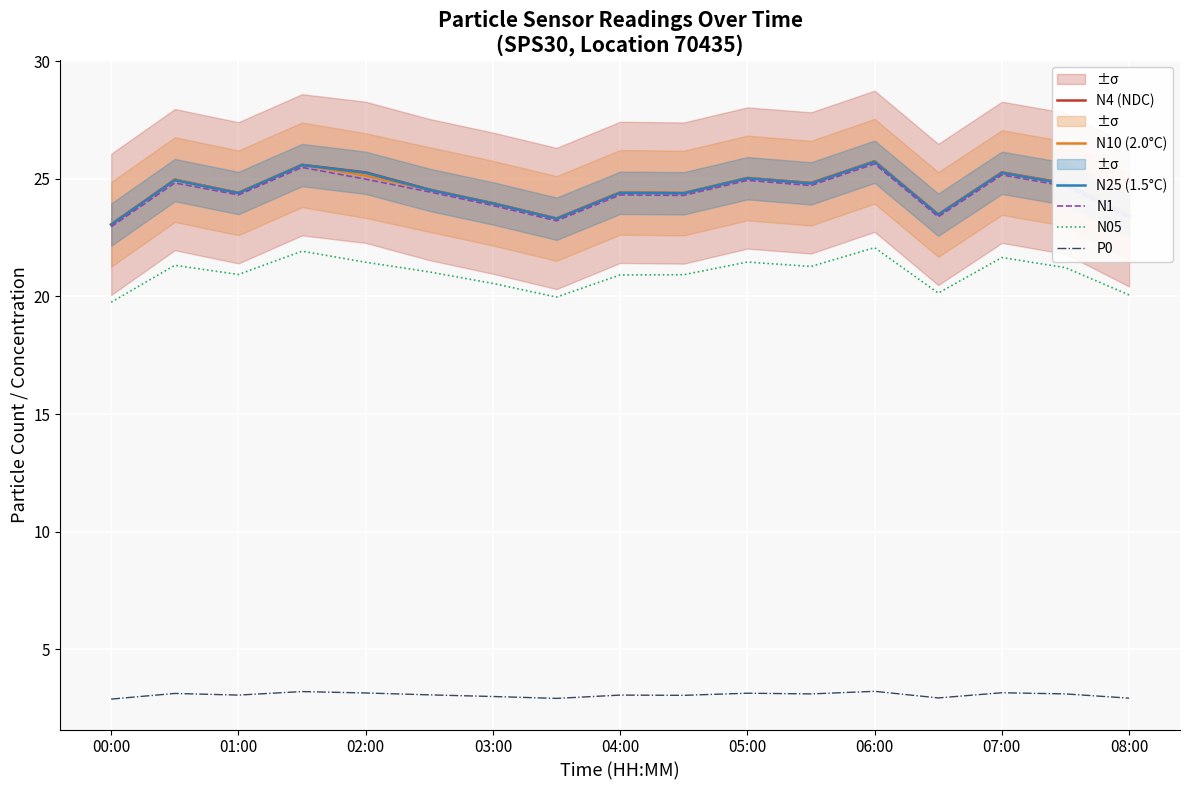

Is it true that N1 equals 40.5 at 08:00?

False